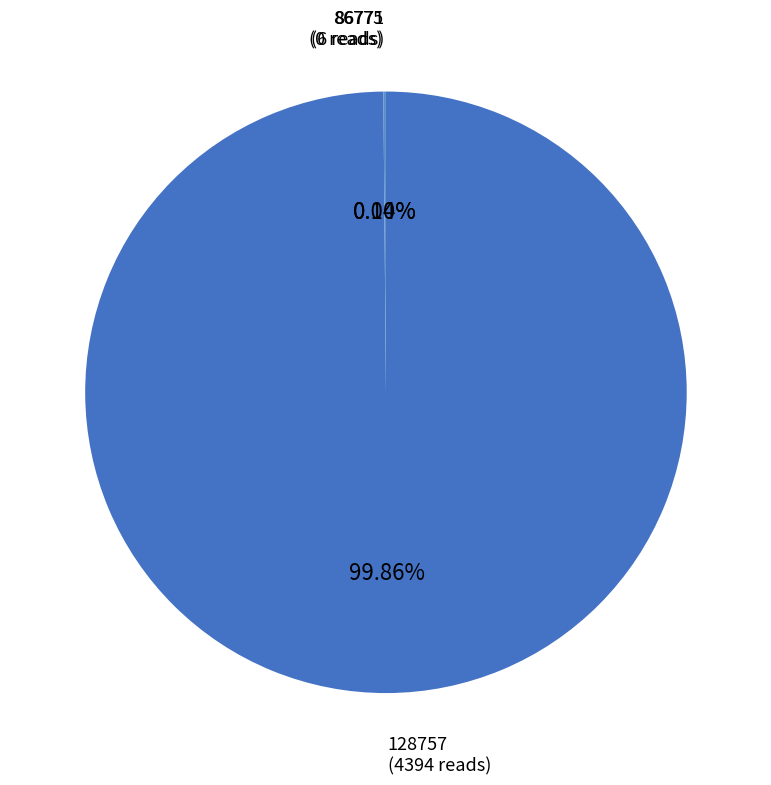

The 86771 slice represents 6% of the pie. True or false?

False